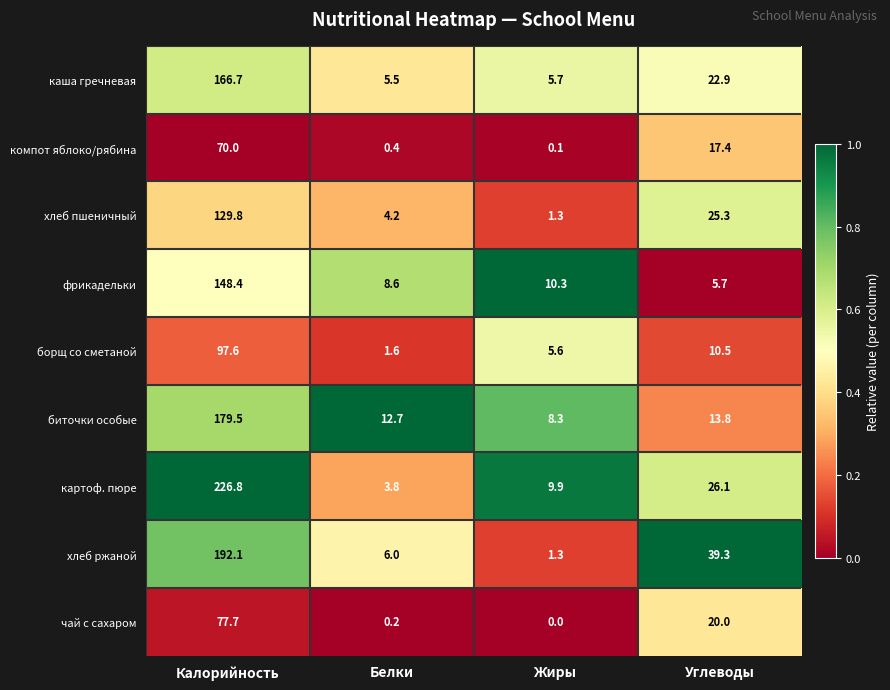

Which series has the widest spread of values?

картоф. пюре